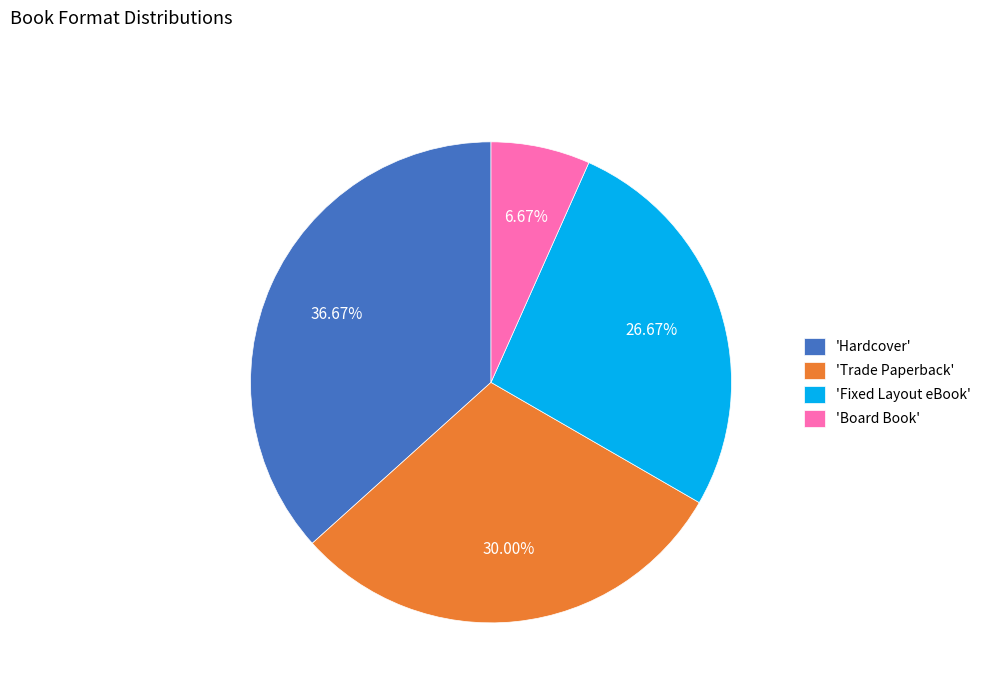

Does 'Trade Paperback' account for over 50% of the chart?

No